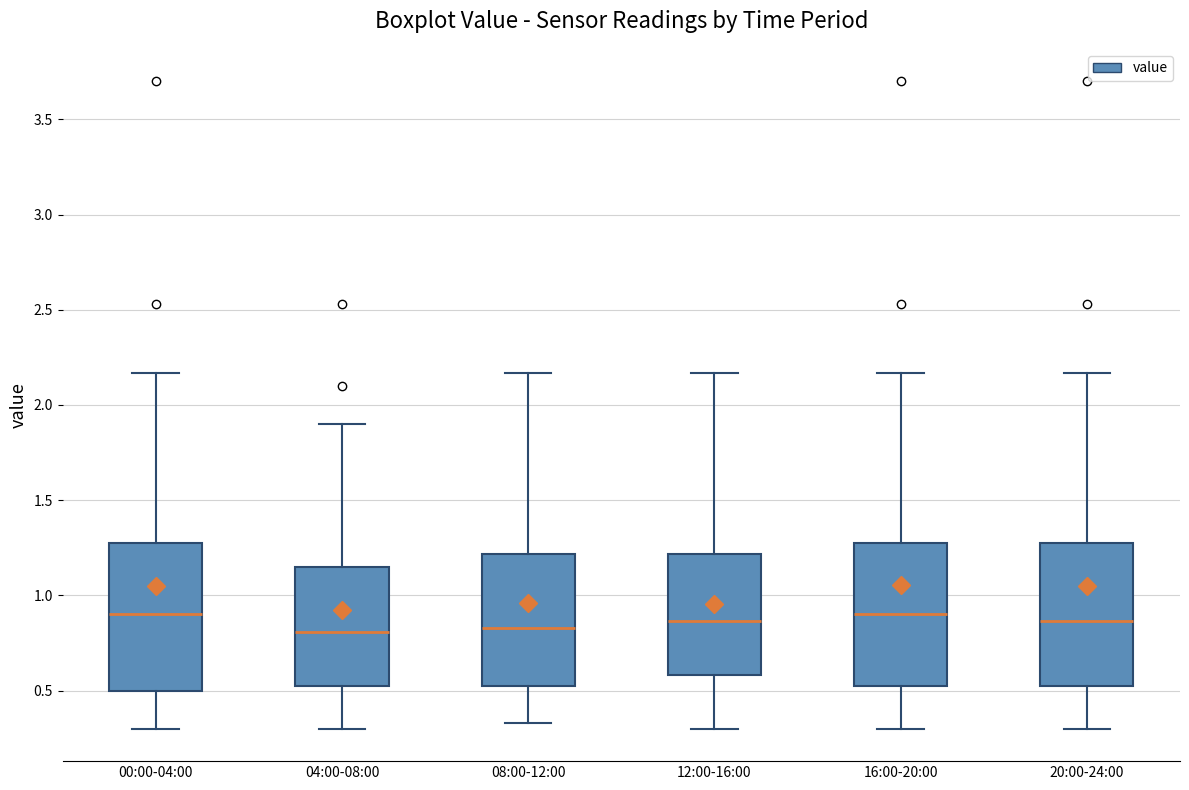

Where is the upper edge of the box for 04:00-08:00 on the y-axis? The values are not printed on the chart, so give them approximately, as read against the axis.

1.15